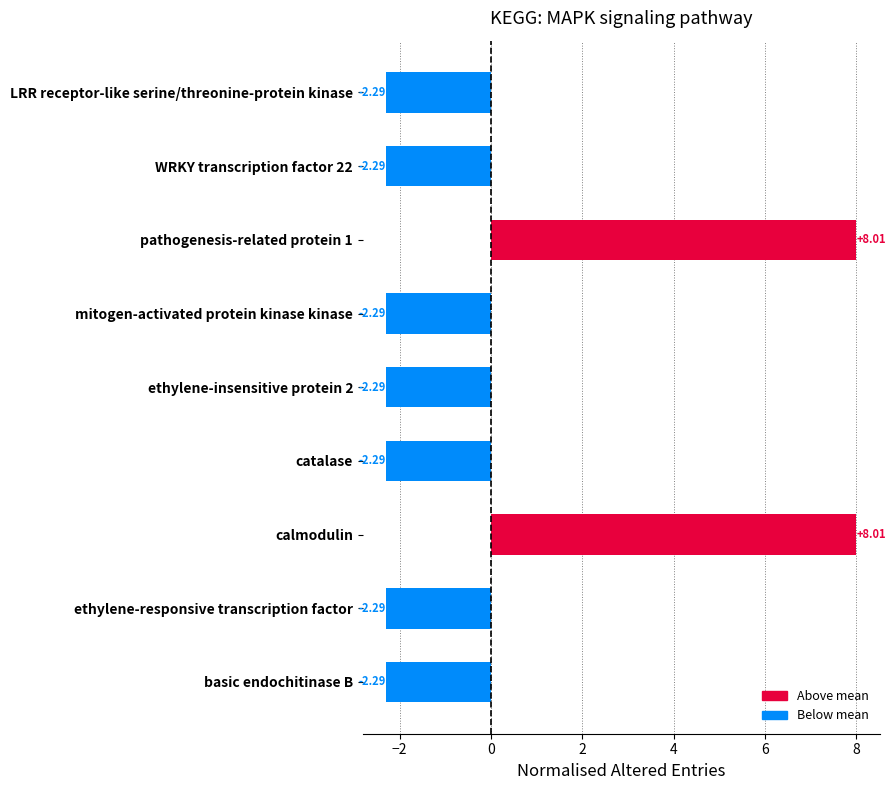

What is the difference between the maximum and minimum values?

10.3